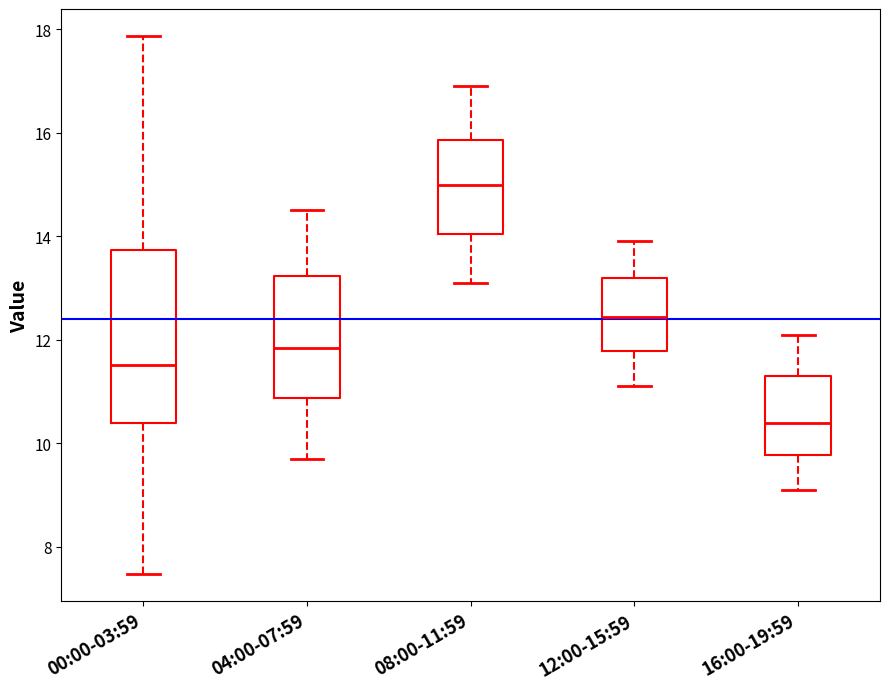

Which box's median line is the lowest?

16:00-19:59